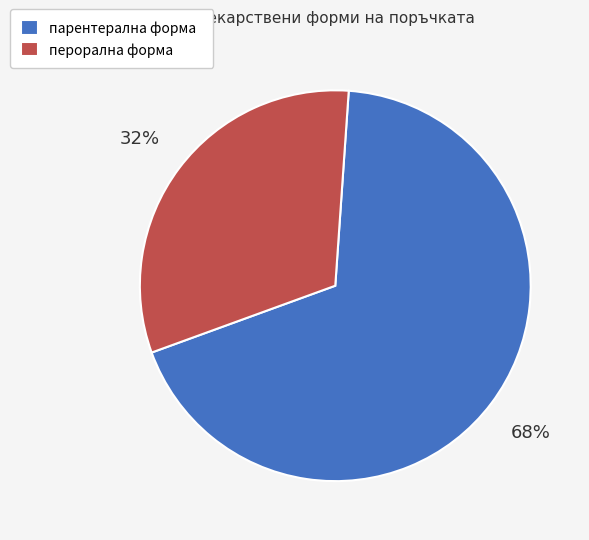

Rank the categories by value from highest to lowest.

парентерална форма, перорална форма